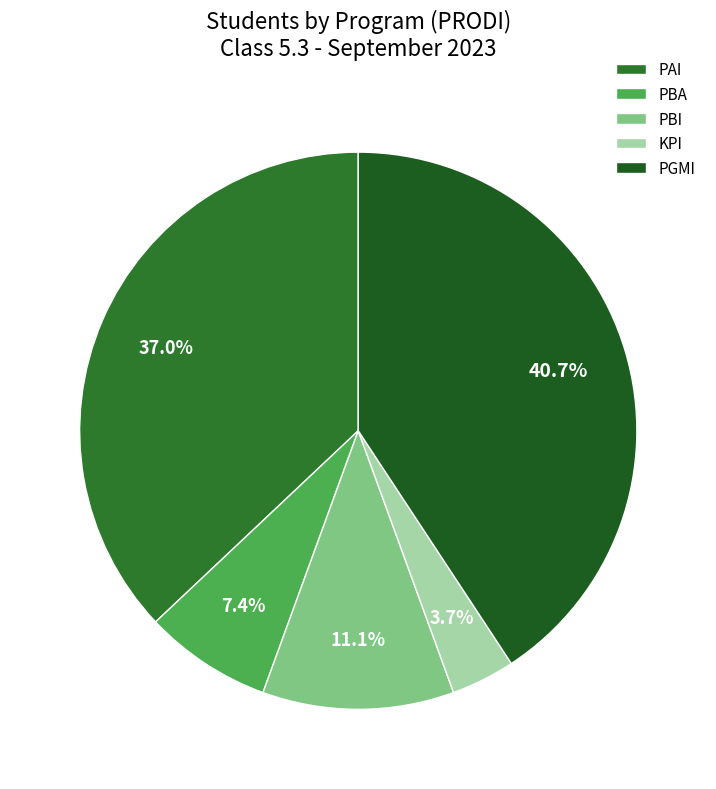

Is it true that PBA is 7% of the pie?

True